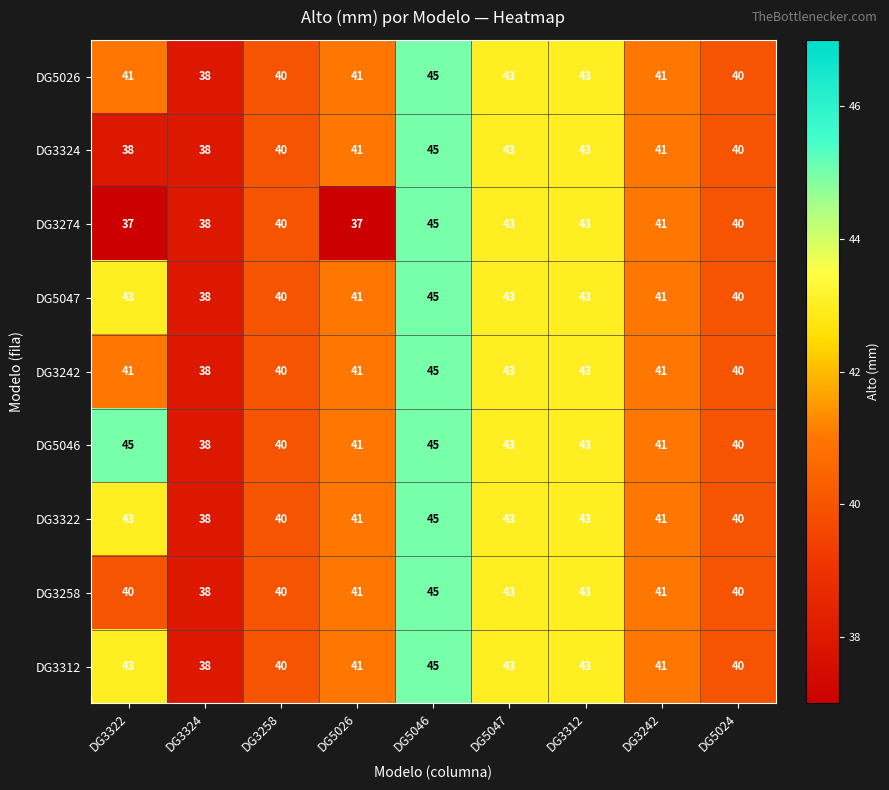

Is it true that DG3242 equals 16 at DG5047?

False